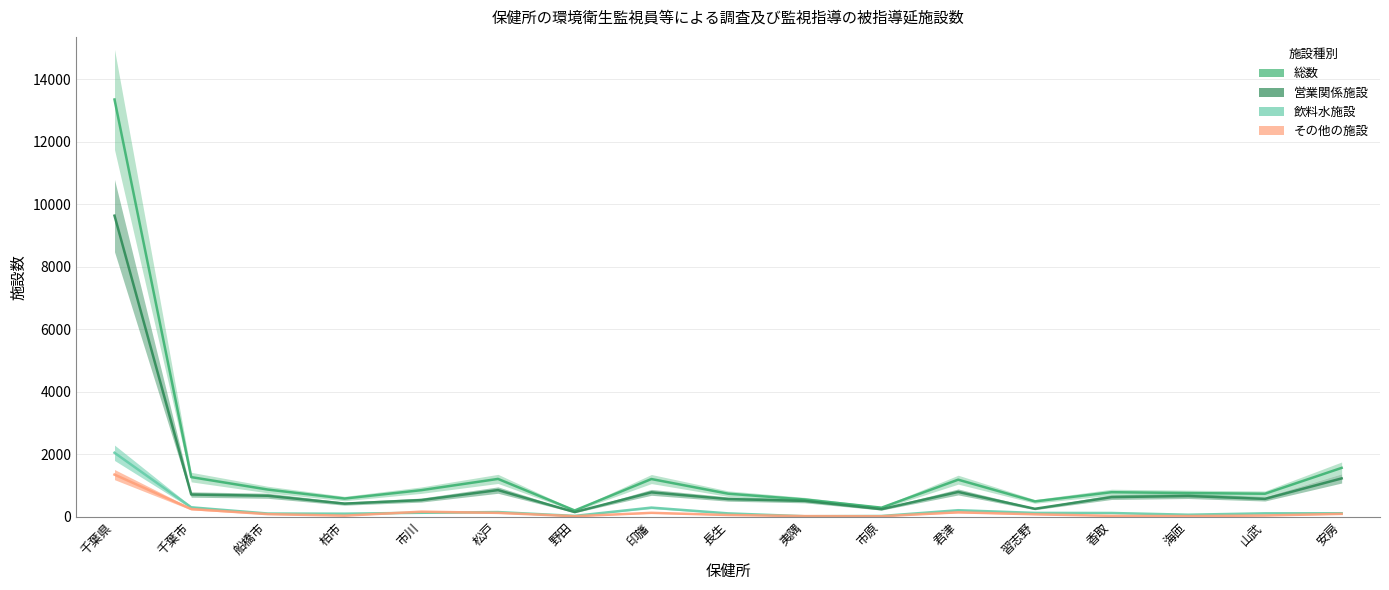

Between 松戸 and 海匝, which is larger?

松戸